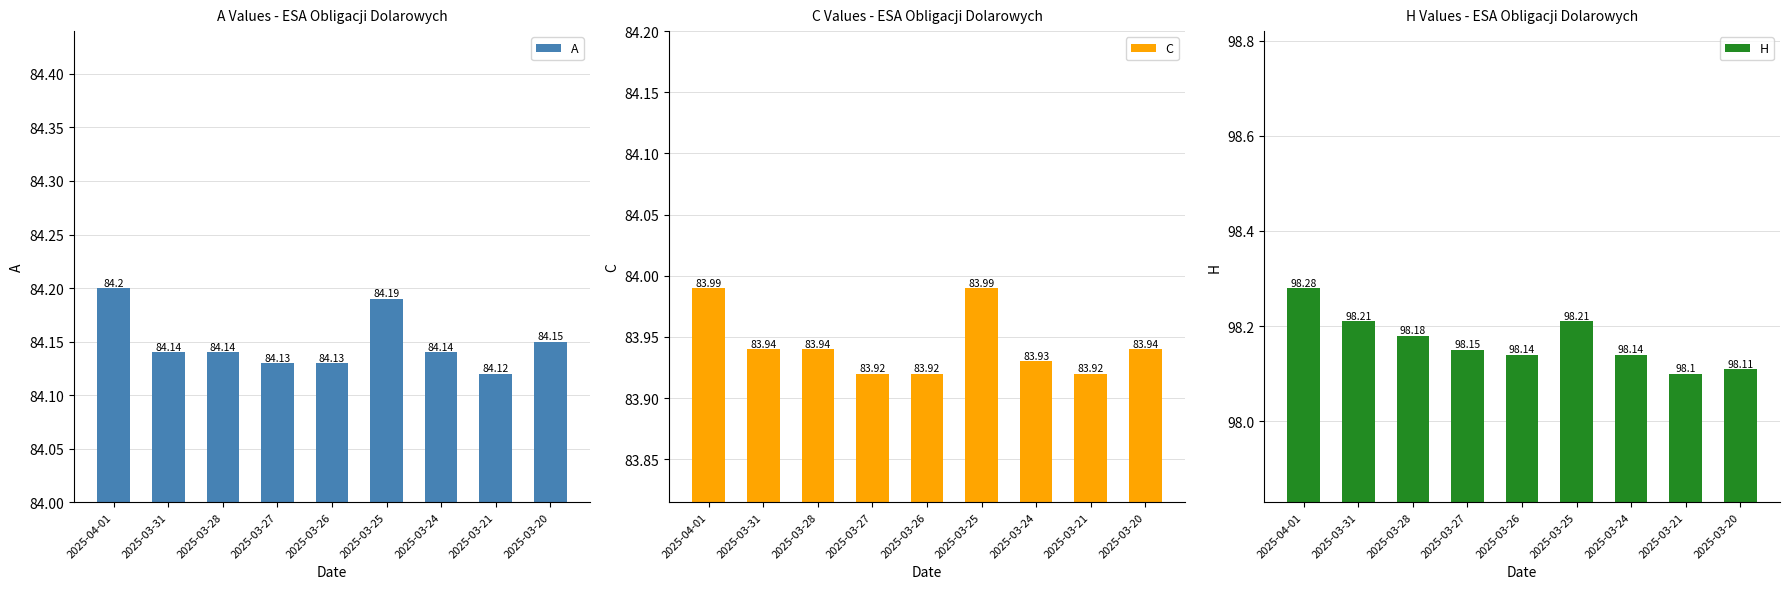

Are the bars grouped side by side (vs. stacked)?

Yes